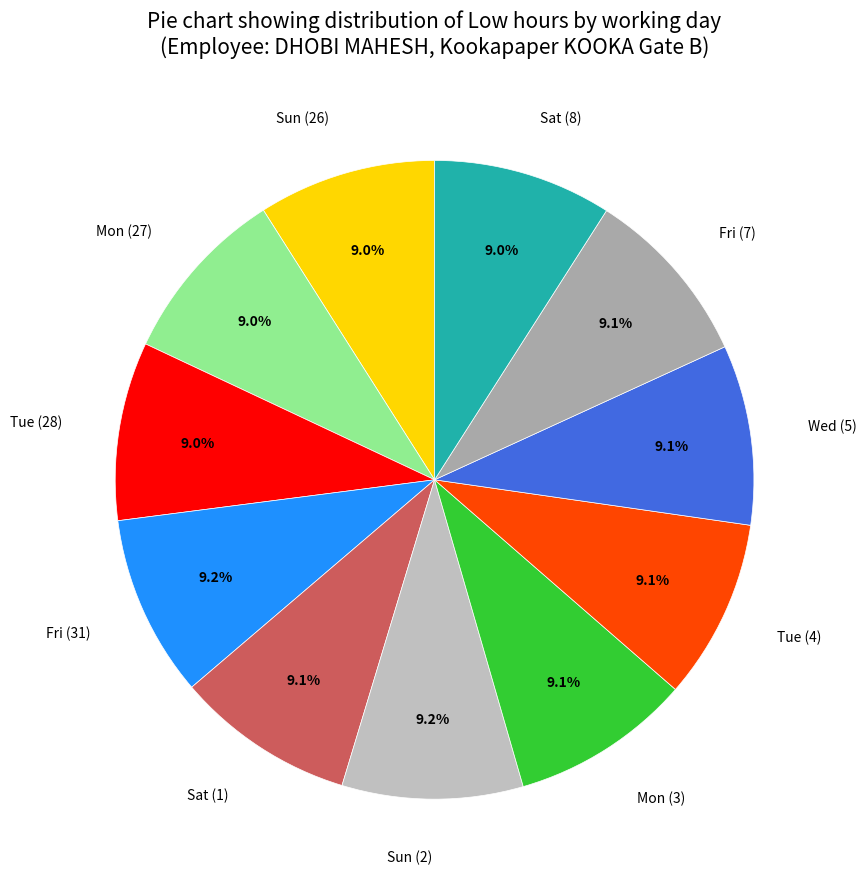

Does Sat (1) account for over 50% of the chart?

No